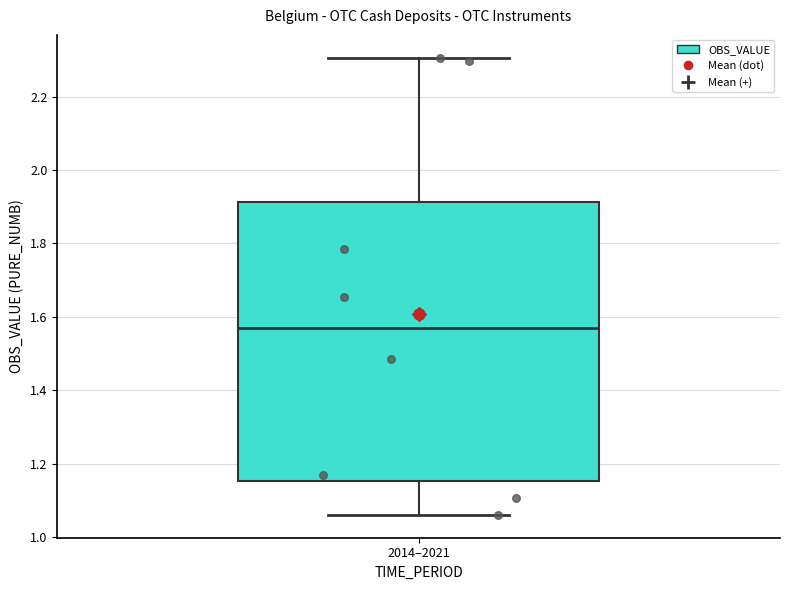

Transcribe this box plot: give where the median line is, the range the box spans, and where the two whiskers end, as read against the y-axis. The values are not printed on the chart, so give them approximately, as read against the axis.

median 1.56, box 1.16 to 1.92, whiskers 1.06 to 2.30